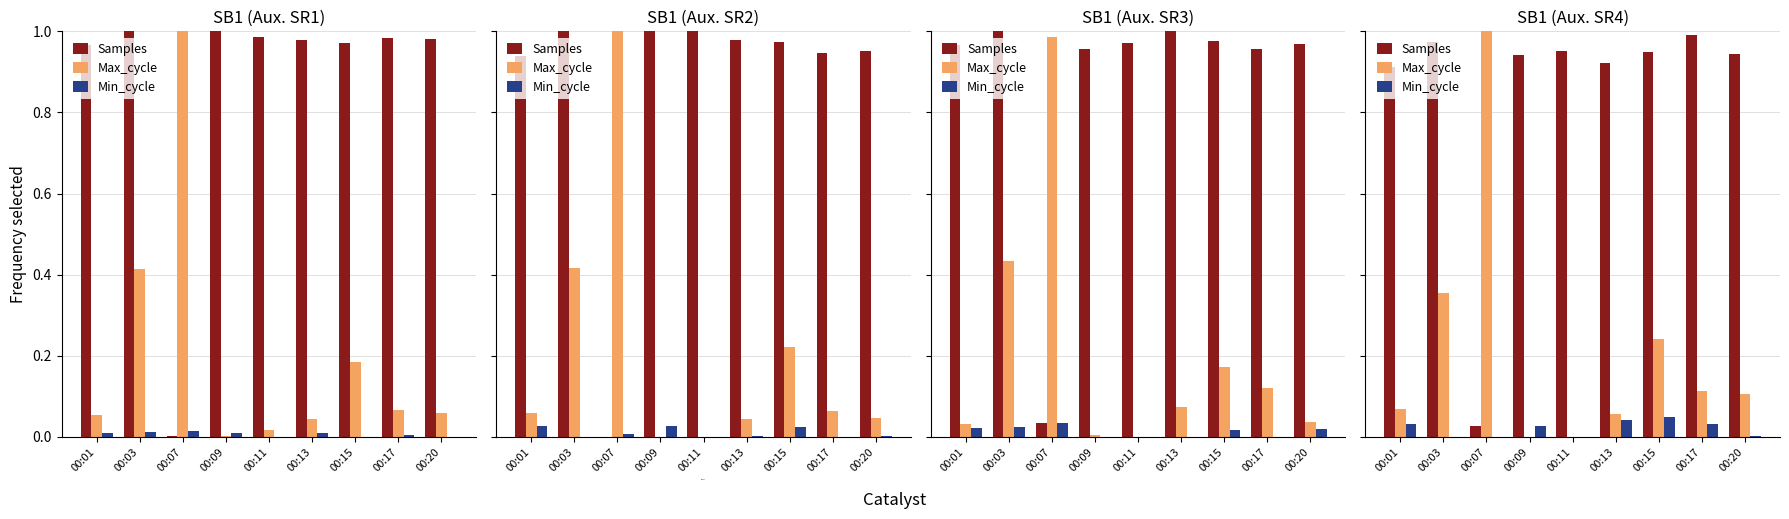

Reading left to right, transcribe all the data shown in this chart.

Samples: 00:01=0.9	00:03=1.0	00:07=0.0	00:09=0.9	00:11=1.0	00:13=0.9	00:15=1.0	00:17=1.0	00:20=0.9
Max_cycle: 00:01=0.1	00:03=0.4	00:07=1.0	00:09=0.0	00:11=0.0	00:13=0.1	00:15=0.2	00:17=0.1	00:20=0.1
Min_cycle: 00:01=0.0	00:03=0.0	00:07=0.0	00:09=0.0	00:11=0.0	00:13=0.0	00:15=0.0	00:17=0.0	00:20=0.0